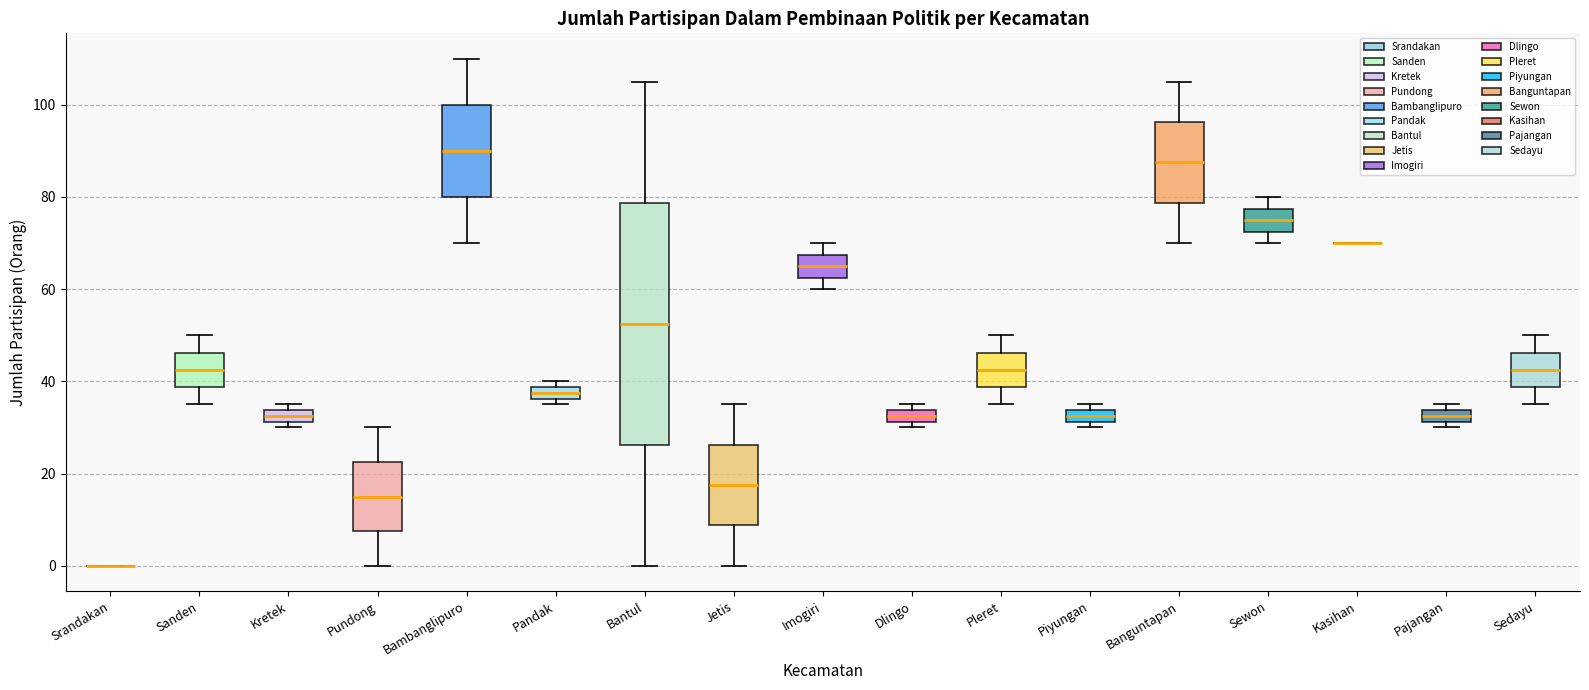

Where does the lower whisker of the box for Sedayu end on the y-axis? The values are not printed on the chart, so give them approximately, as read against the axis.

36